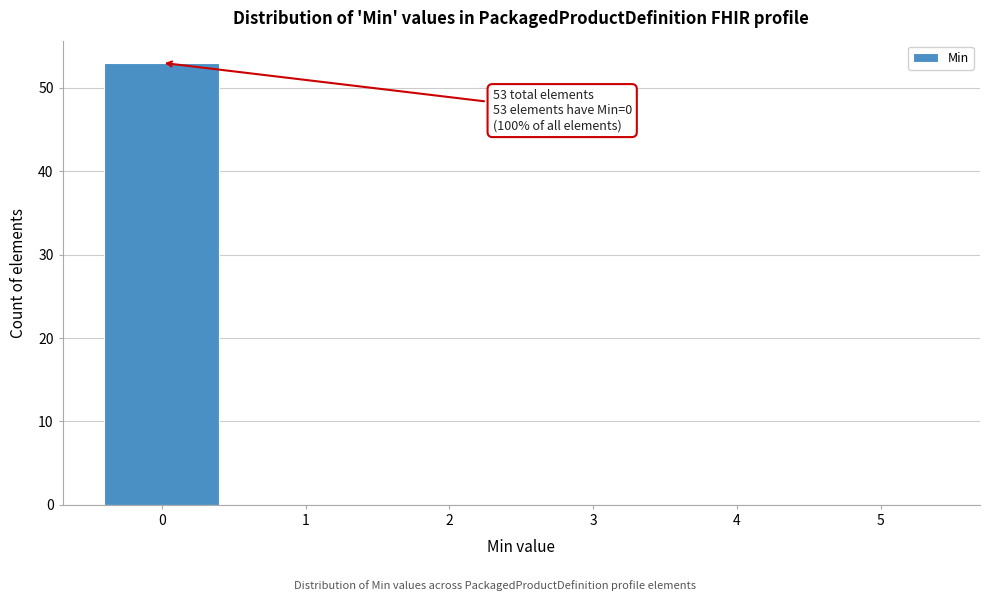

Which range on the x-axis has the tallest bar?

-0.5 to 0.5